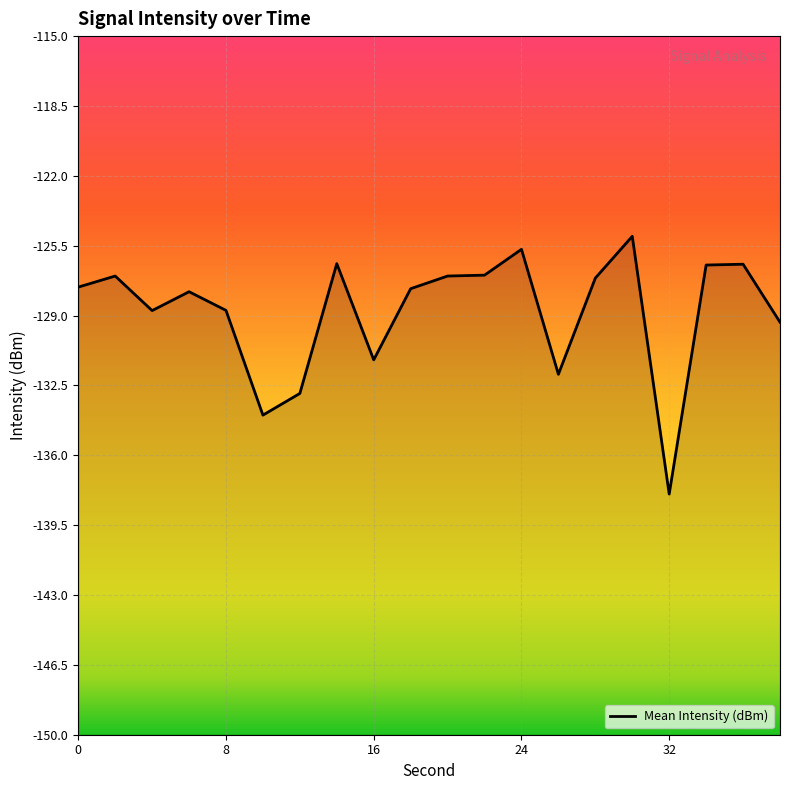

At which category does the chart reach its minimum across all series?

32